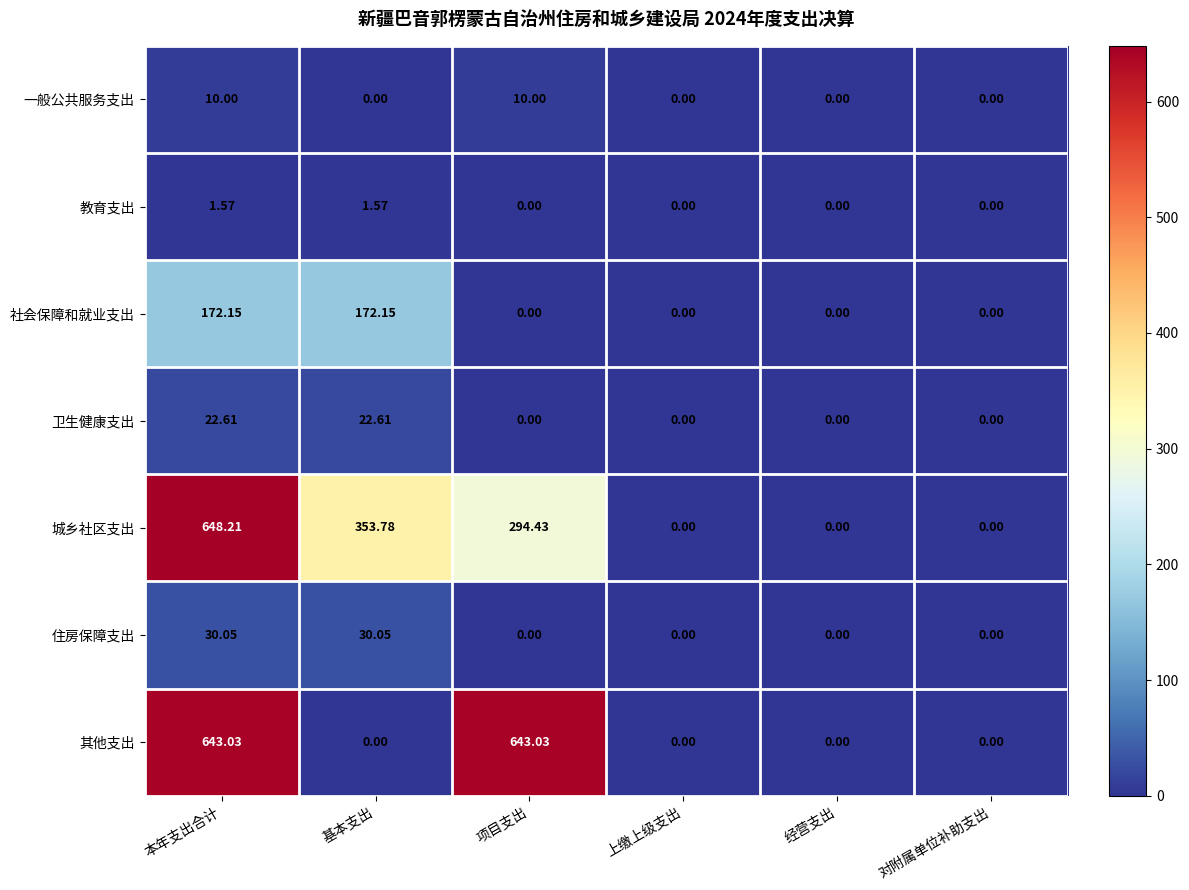

Rank the series by their maximum value, from lowest to highest.

教育支出, 一般公共服务支出, 卫生健康支出, 住房保障支出, 社会保障和就业支出, 其他支出, 城乡社区支出